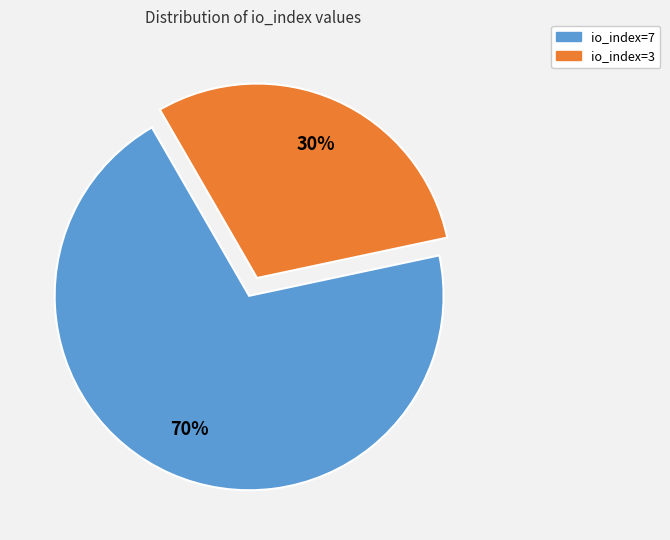

The io_index=3 slice represents 30% of the pie. True or false?

True